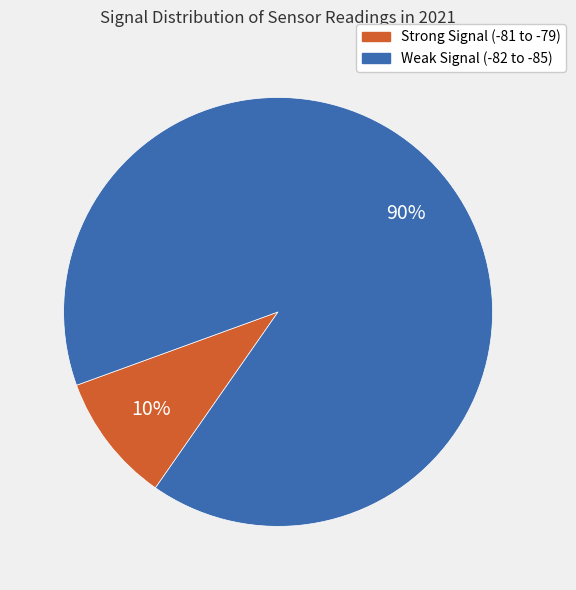

Which has a higher value, Weak Signal (-82 to -85) or Strong Signal (-81 to -79)?

Weak Signal (-82 to -85)